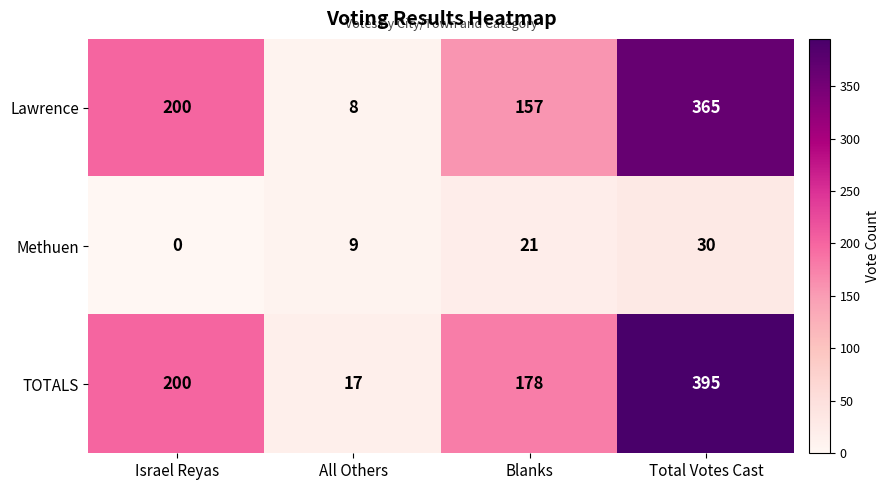

Between Israel Reyas and All Others, which series saw the biggest shift?

Lawrence